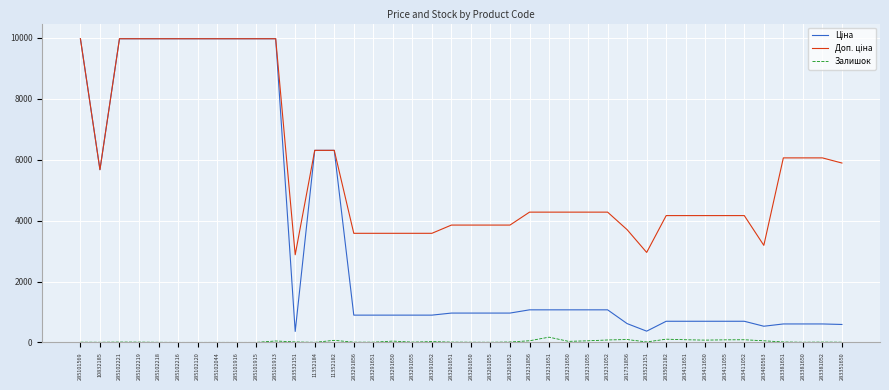

Count the number of categories in the chart.

40